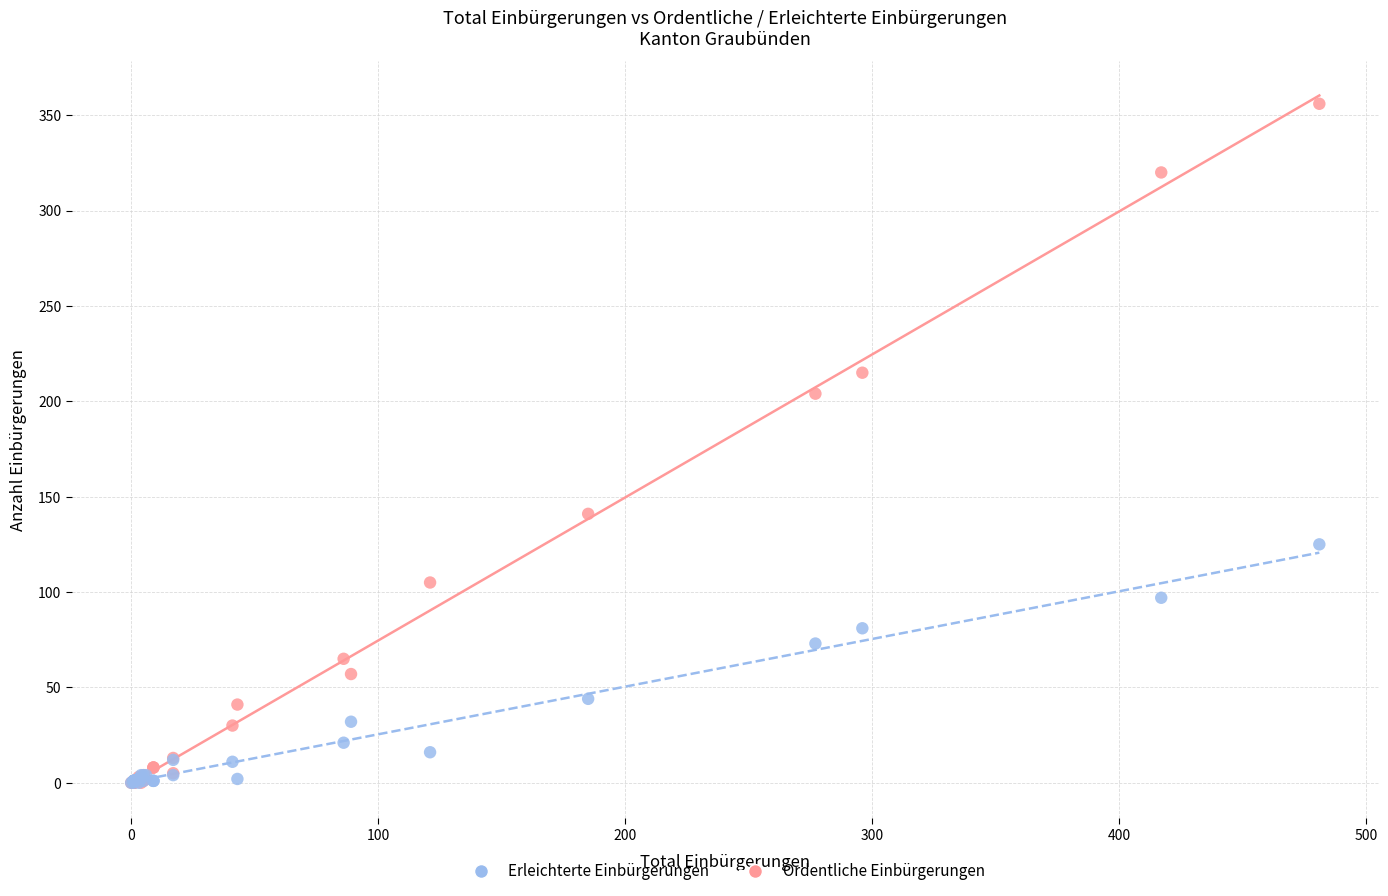

What are all the series names shown in the legend?

Erleichterte Einbürgerungen, Ordentliche Einbürgerungen